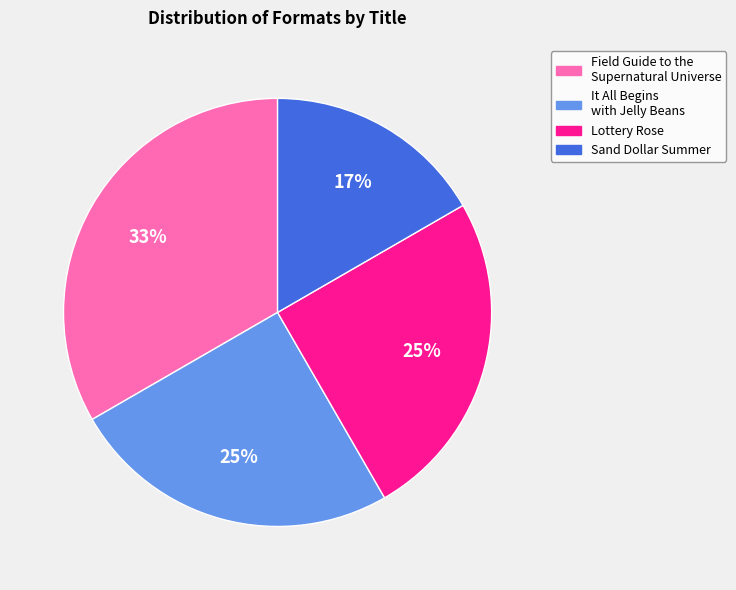

Which category has the biggest portion of the pie?

Field Guide to the Supernatural Universe